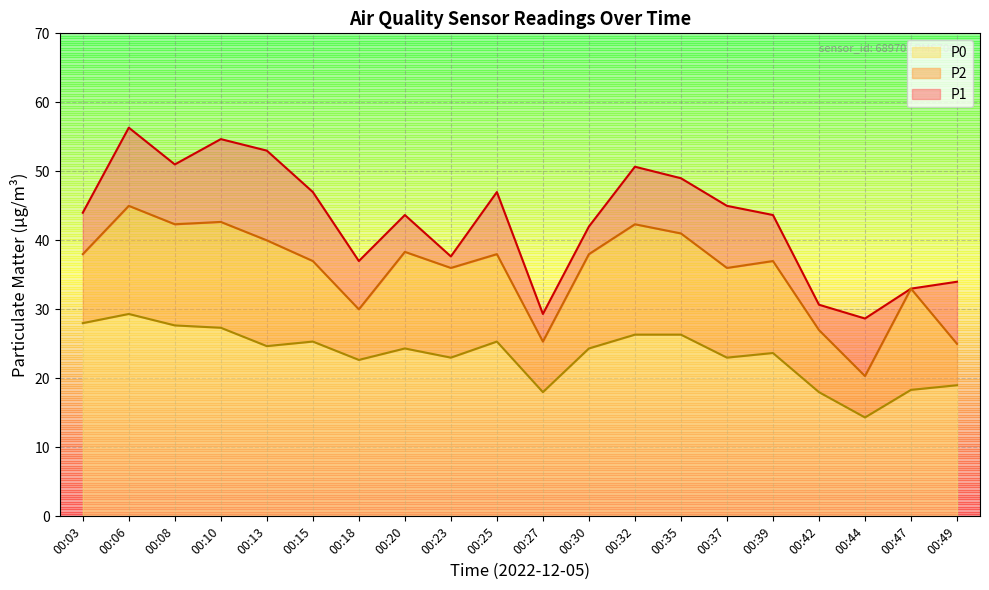

What is the maximum value for P1?

56.3